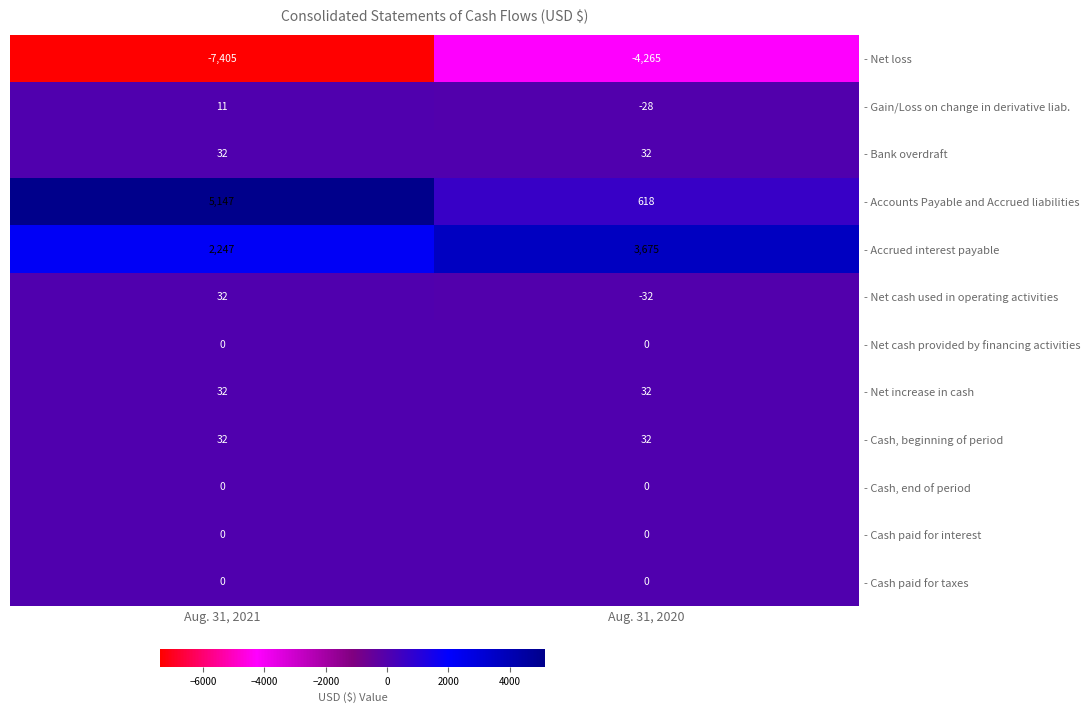

What is the difference between the - Net loss values at Aug. 31, 2021 and Aug. 31, 2020?

3140